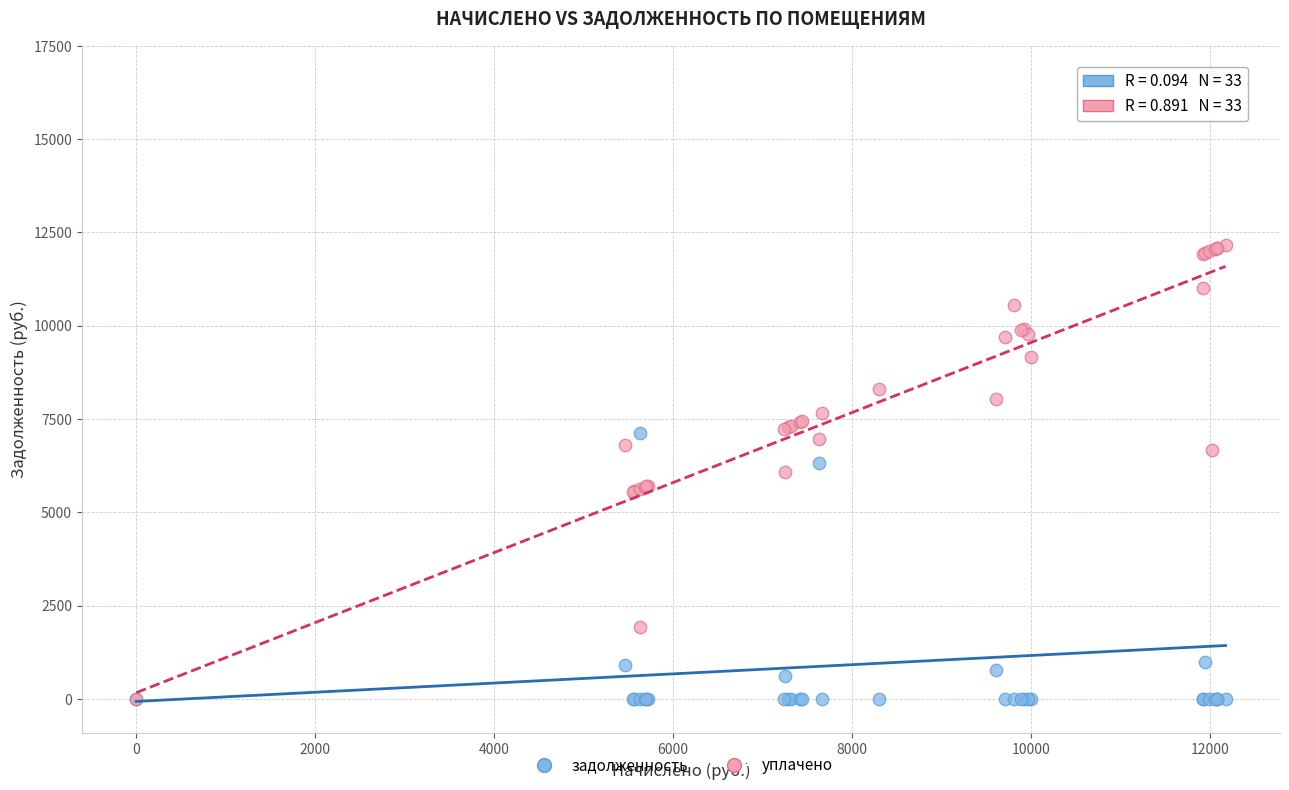

Which series has the largest Y range (max minus min)?

задолженность